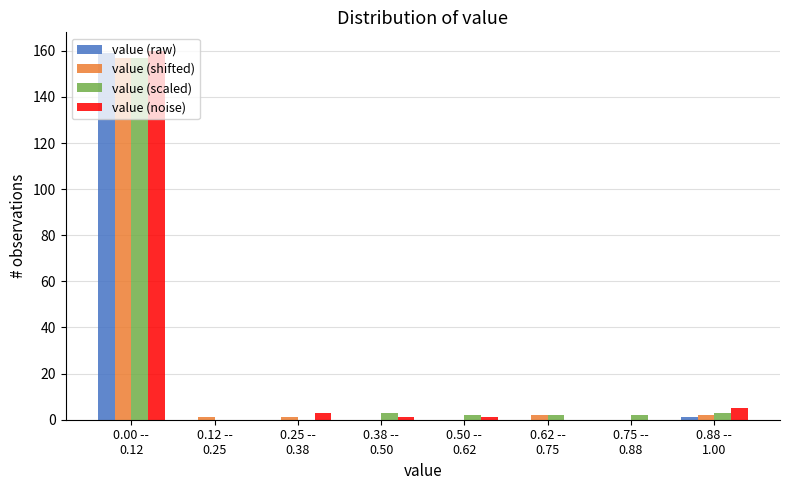

What is the highest value of the value (scaled) series?

157